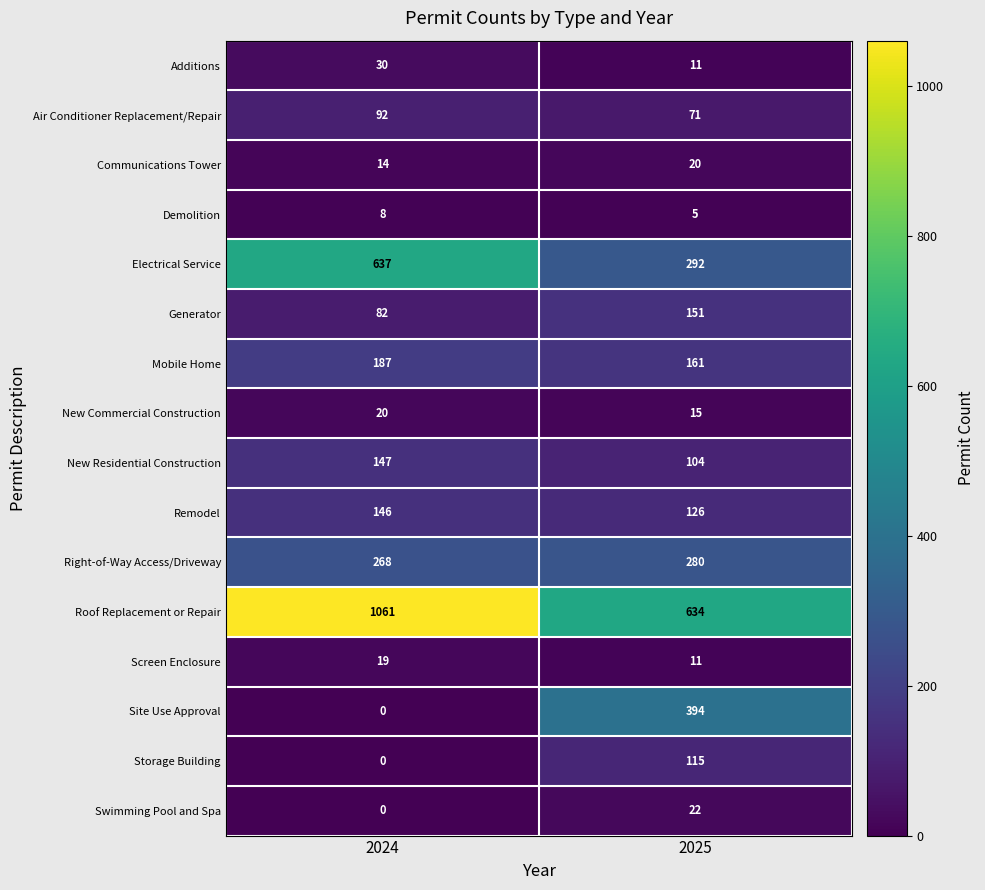

Count the number of categories in the chart.

2